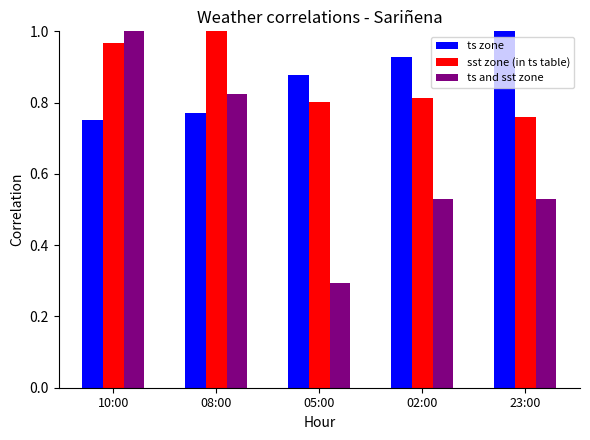

At 05:00, list the series in order from smallest to largest.

ts and sst zone, sst zone (in ts table), ts zone